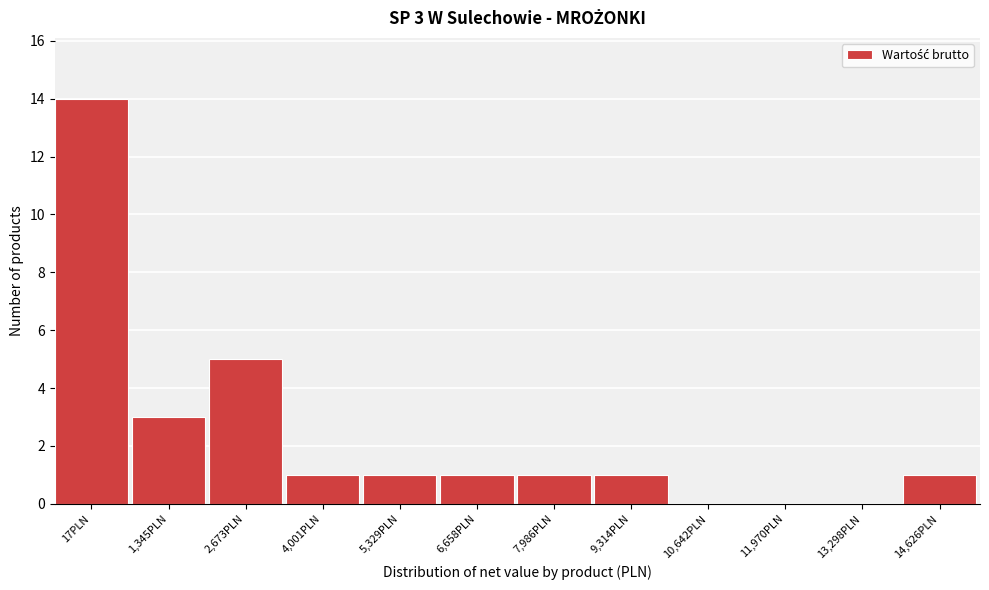

Reading left to right, extract all data points from this chart.

17PLN=14	1,345PLN=3	2,673PLN=5	4,001PLN=1	5,329PLN=1	6,658PLN=1	7,986PLN=1	9,314PLN=1	10,642PLN=0	11,970PLN=0	13,298PLN=0	14,626PLN=1